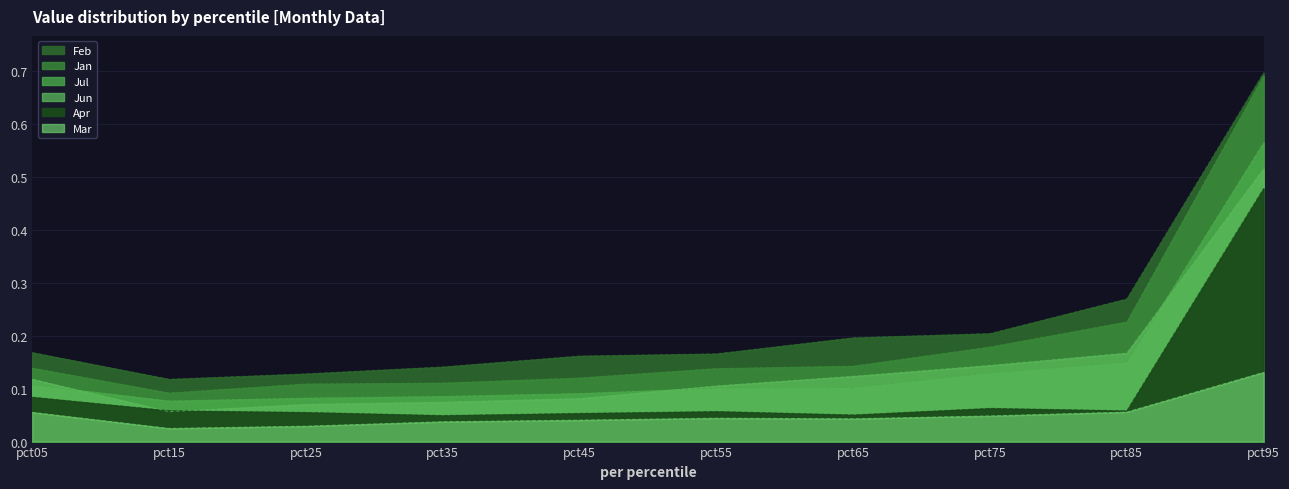

Rank the series at pct15 from lowest to highest value.

Mar, Jun, Apr, Jul, Jan, Feb